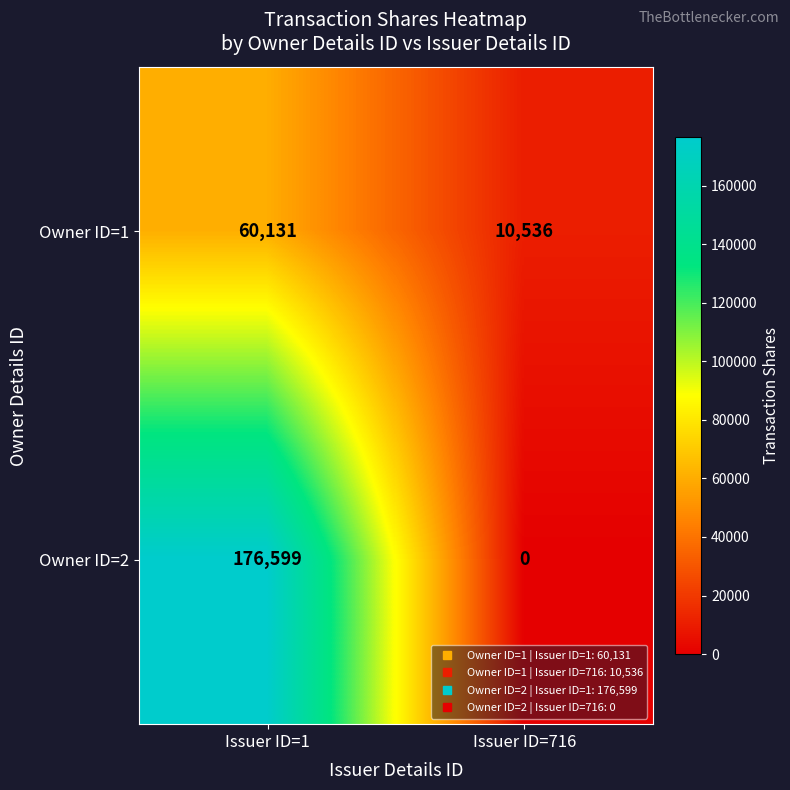

Reading left to right, list all the values displayed in this chart.

Owner ID=1: Issuer ID=1=60131	Issuer ID=716=10536
Owner ID=2: Issuer ID=1=176599	Issuer ID=716=0